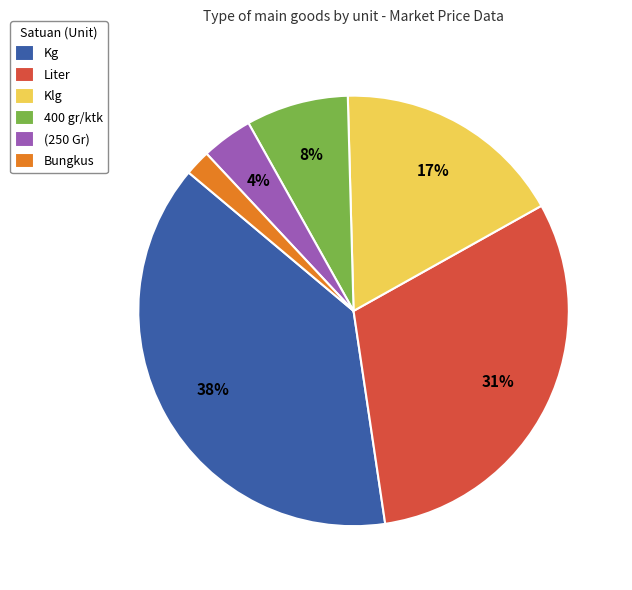

Is it true that 400 gr/ktk is 8% of the pie?

True